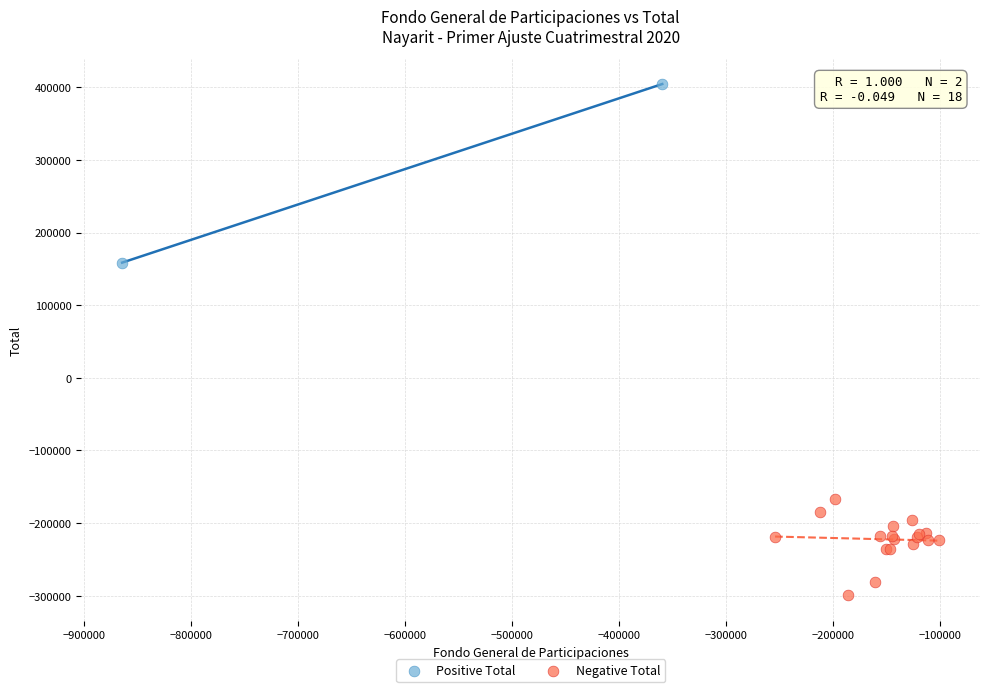

What are all the series names shown in the legend?

Positive Total, Negative Total